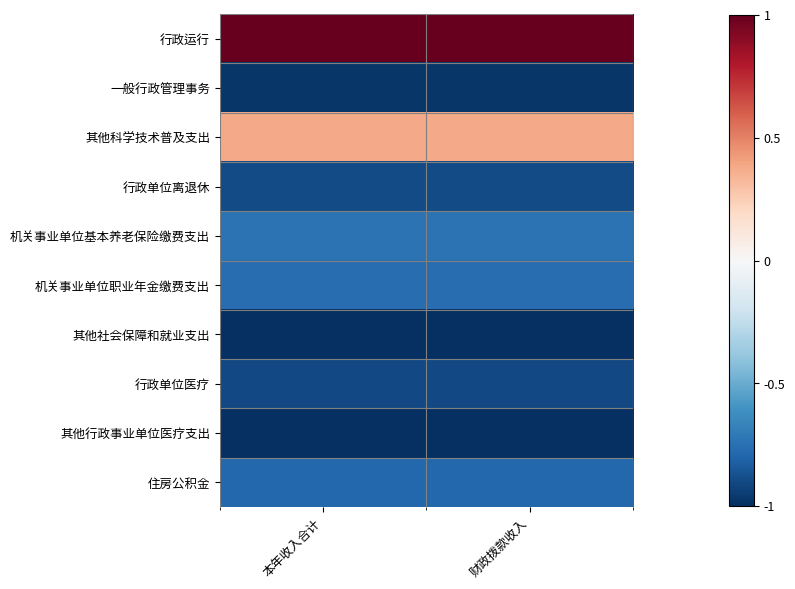

Which category has the highest value across all series?

本年收入合计